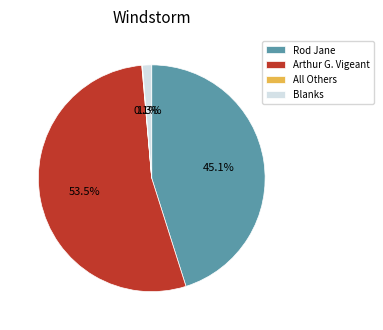

What is the largest slice in the pie chart?

Arthur G. Vigeant